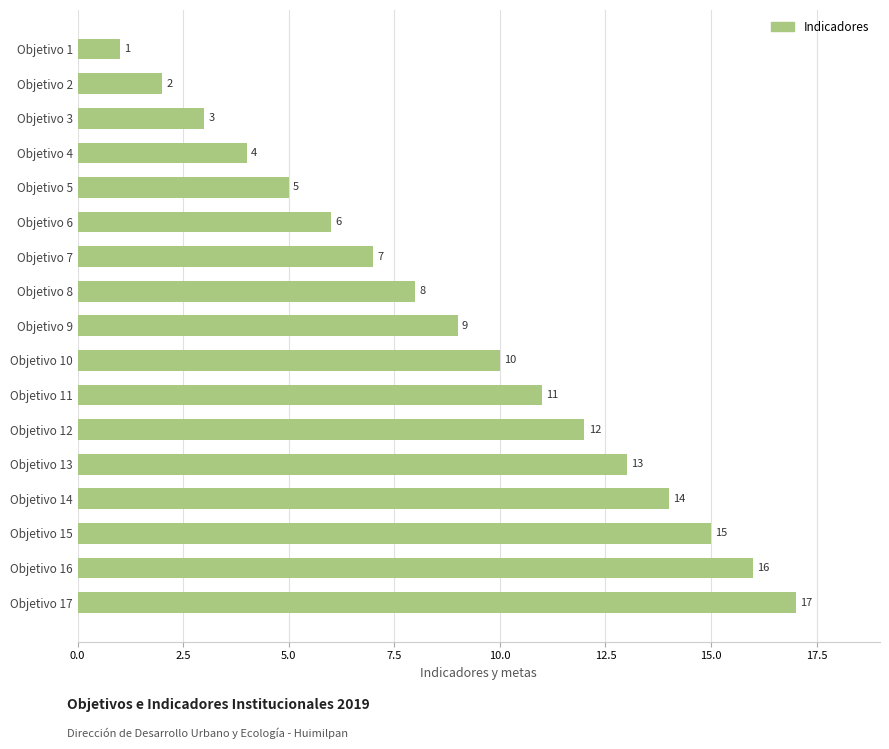

What is the difference between the maximum and second lowest values?

15